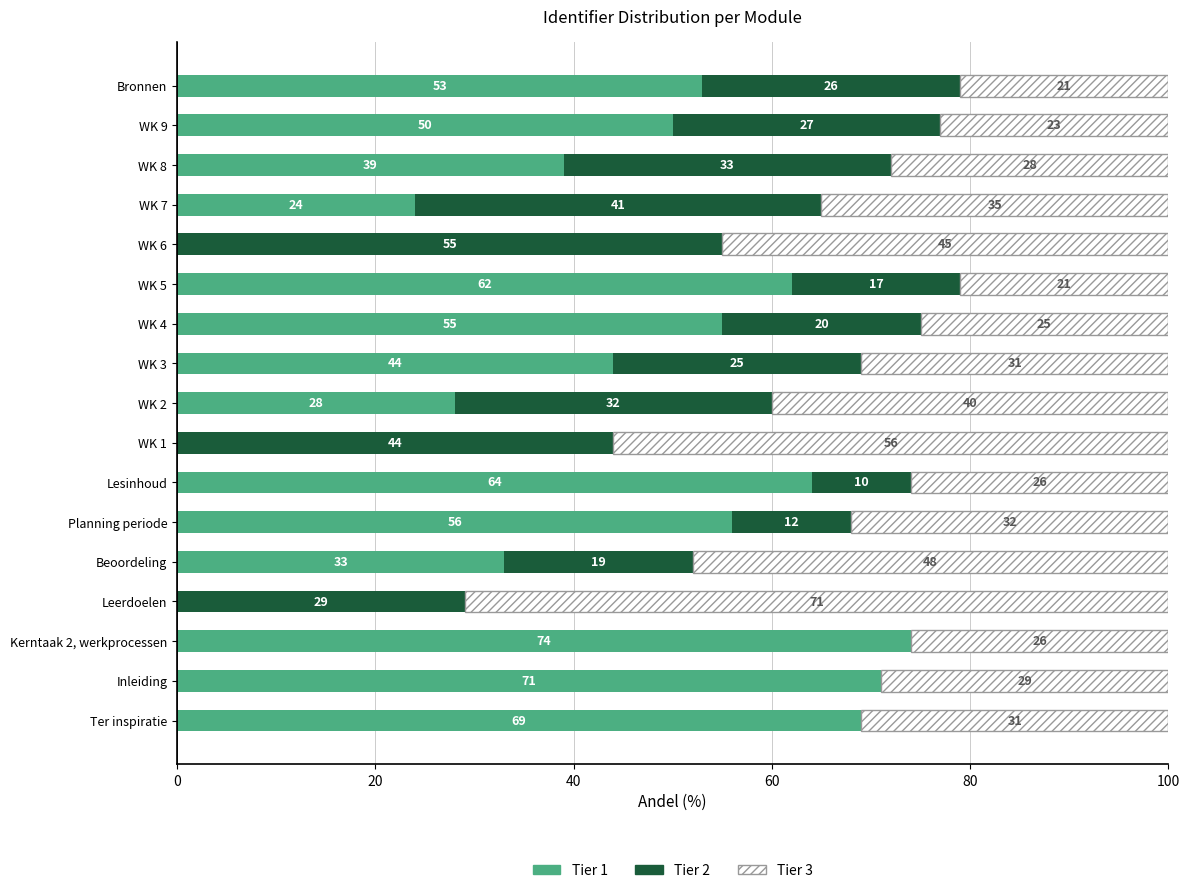

The value of Tier 1 at Planning periode is 56. True or false?

True